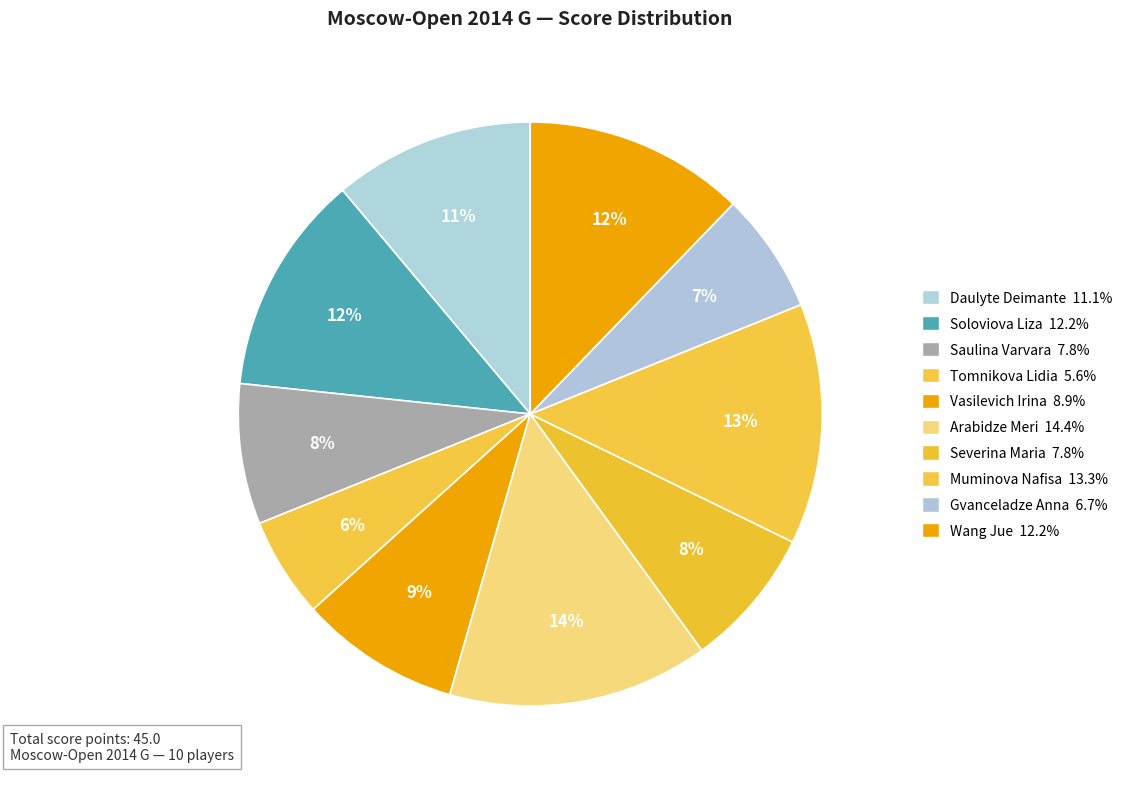

Is it true that Vasilevich Irina is 9% of the pie?

True